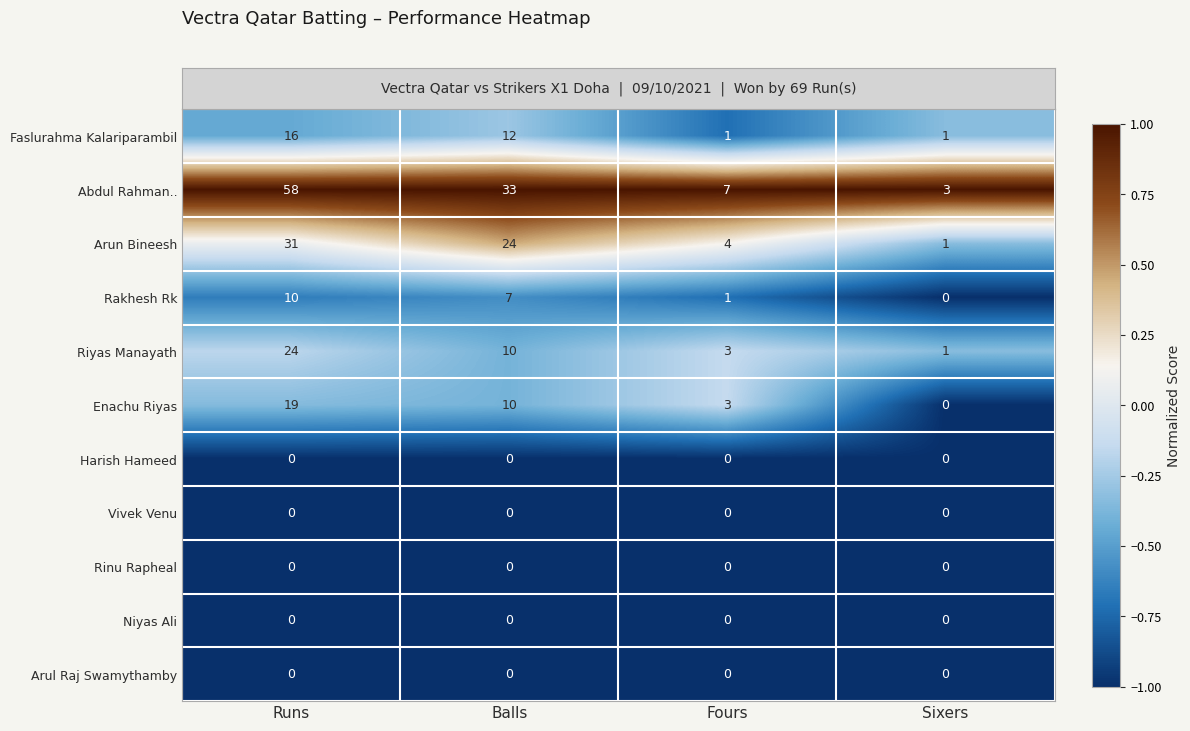

Which category has the highest value across all series?

Runs